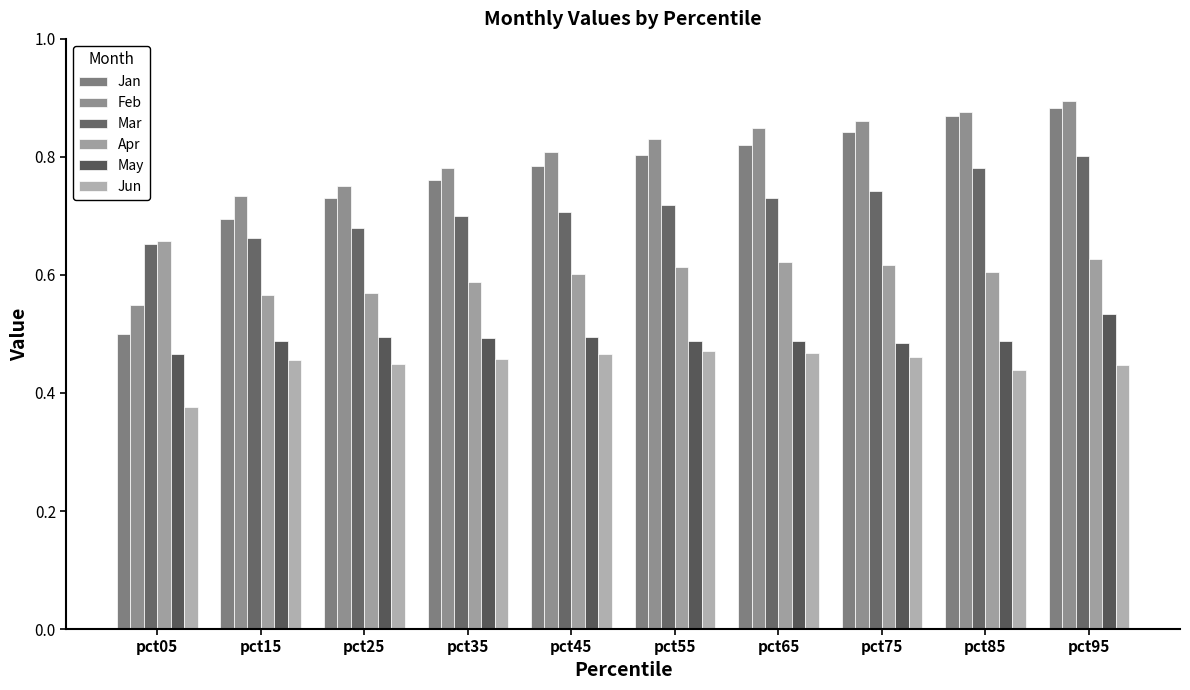

At which category is the sum across all series the highest?

pct95